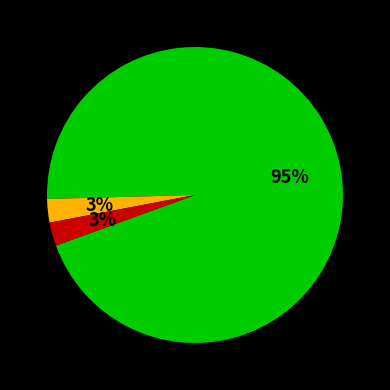

Is there any slice that represents more than half of the pie?

Yes